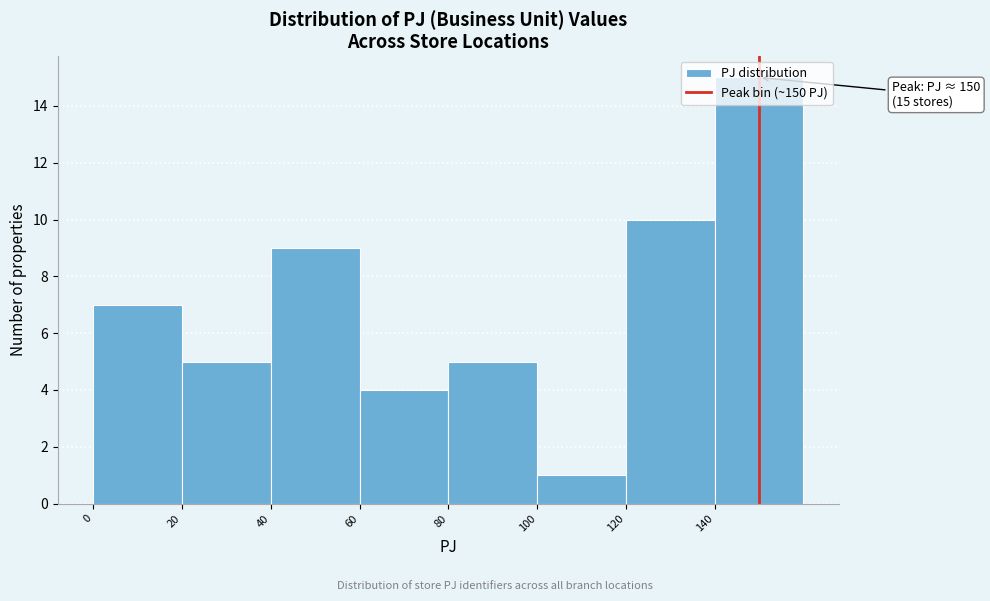

Which range on the x-axis has the tallest bar?

140 to 160